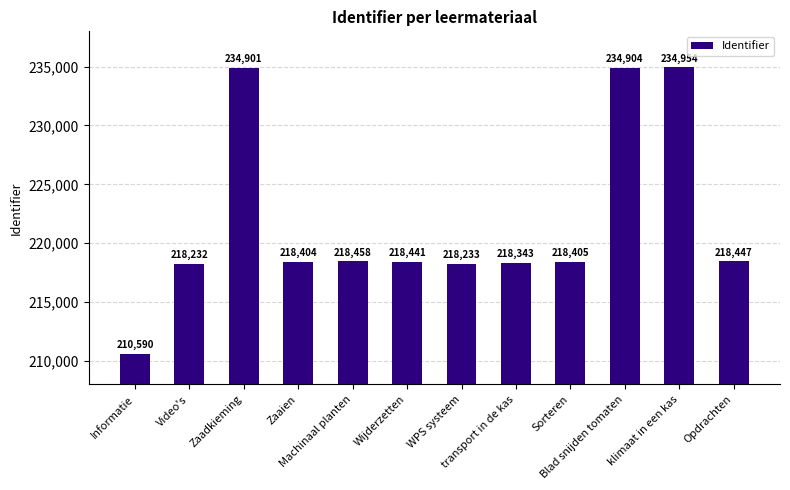

Reading left to right, extract all data points from this chart.

Informatie=210590	Video's=218232	Zaadkieming=234901	Zaaien=218404	Machinaal planten=218458	Wijderzetten=218441	WPS systeem=218233	transport in de kas=218343	Sorteren=218405	Blad snijden tomaten=234904	klimaat in een kas=234954	Opdrachten=218447